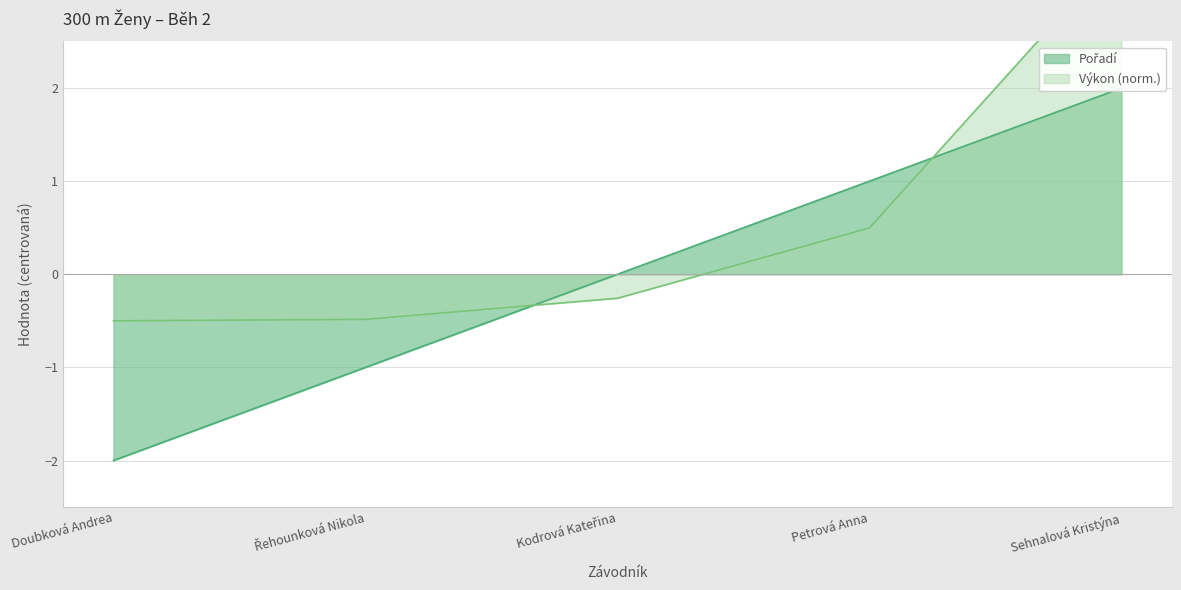

What position from the left is Petrová Anna?

4